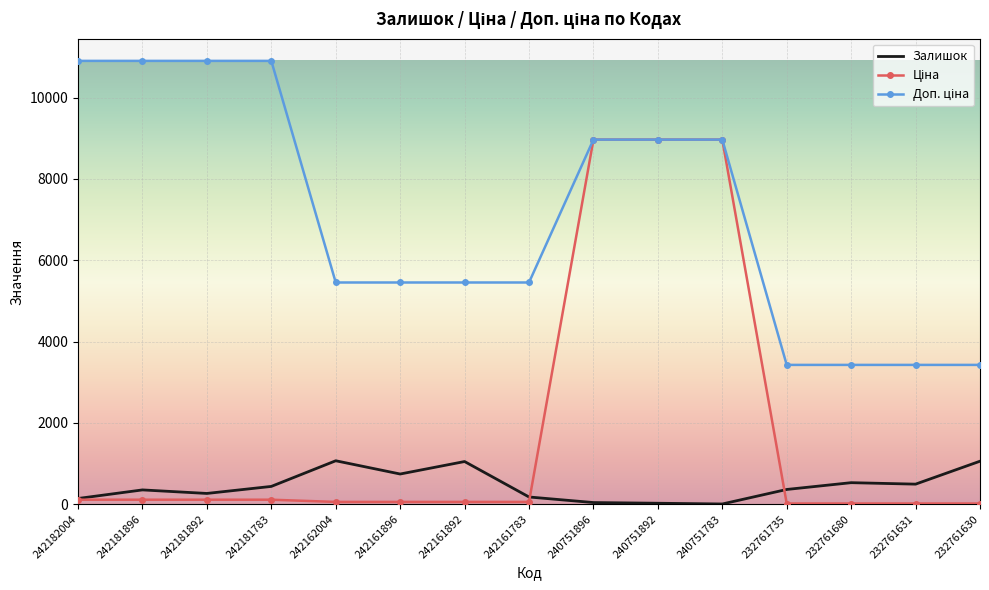

How many series are shown in this chart?

3